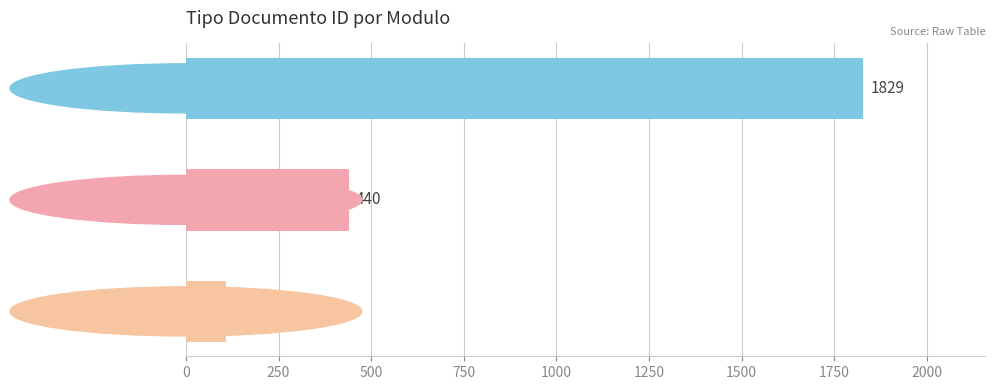

What is the smallest value displayed?

109